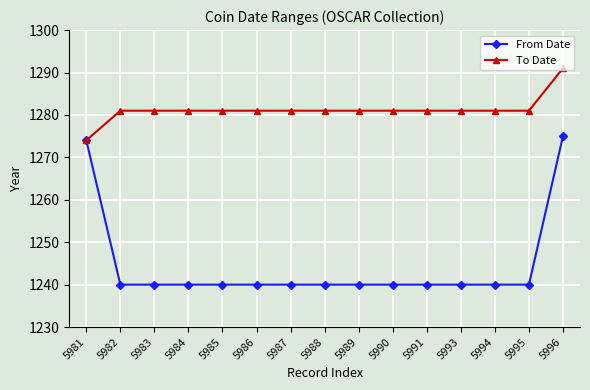

True or false: From Date has a value of 1780 at 5986.

False